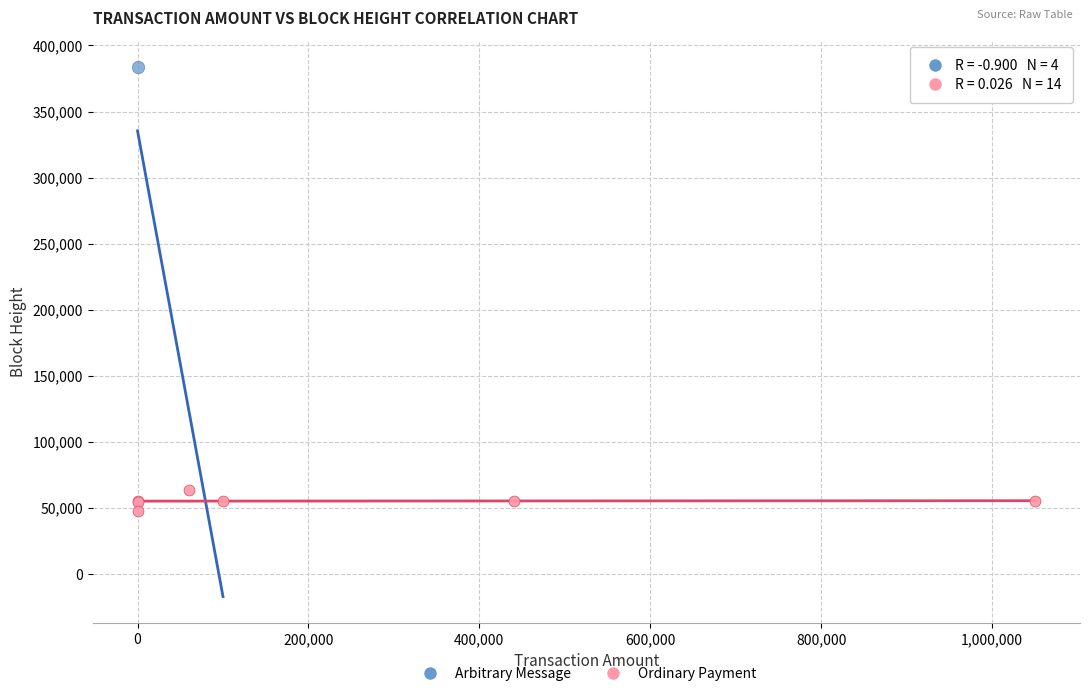

What are all the series names shown in the legend?

Arbitrary Message, Ordinary Payment